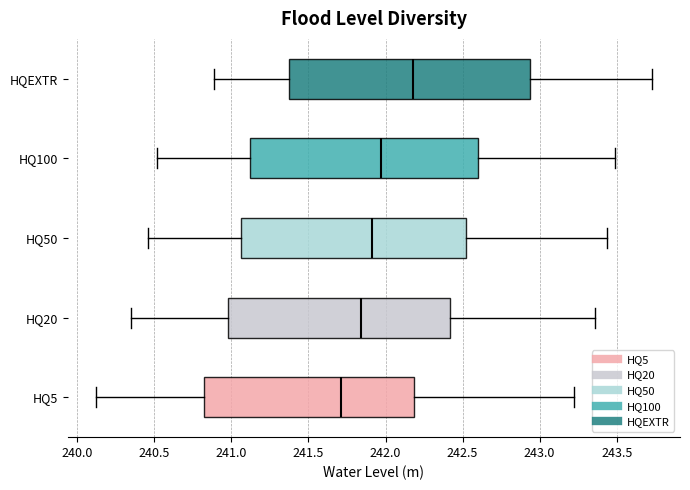

Reading bottom to top, read every box against the x-axis: the position of its median line, the range the box covers, and the ends of its whiskers. The values are not printed on the chart, so give them approximately, as read against the axis.

HQ5: median 241.70, box 240.85 to 242.20, whiskers 240.10 to 243.20
HQ20: median 241.85, box 241.00 to 242.40, whiskers 240.35 to 243.35
HQ50: median 241.90, box 241.05 to 242.50, whiskers 240.45 to 243.45
HQ100: median 241.95, box 241.10 to 242.60, whiskers 240.50 to 243.50
HQEXTR: median 242.20, box 241.40 to 242.95, whiskers 240.90 to 243.75